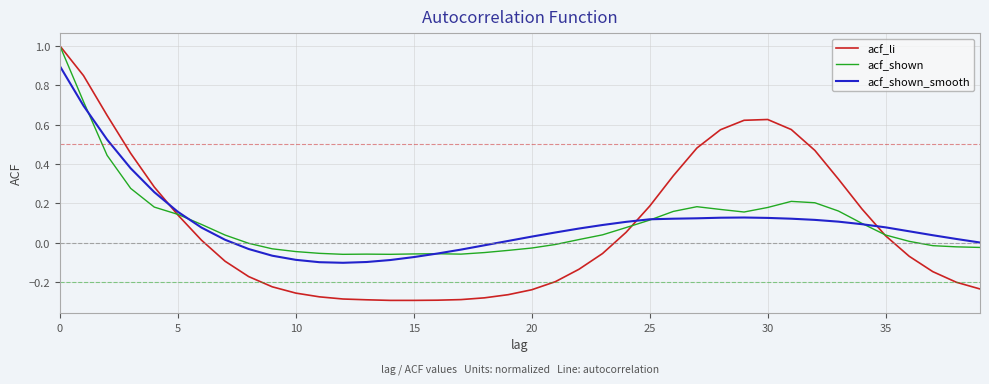

What is the highest value of the acf_shown_smooth series?

0.9